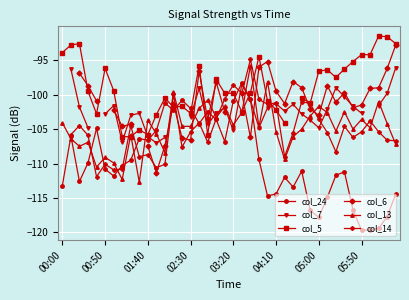

How many distinct data groups are displayed?

6